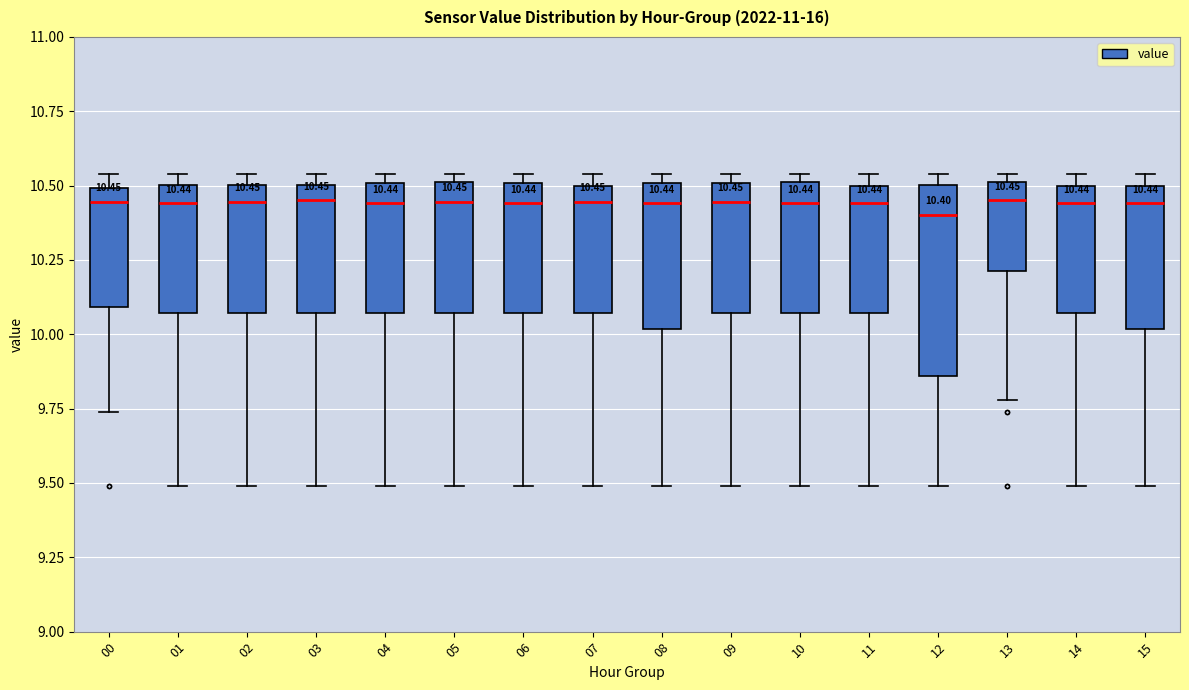

Which box is the tallest, from its lower edge to its upper edge?

12